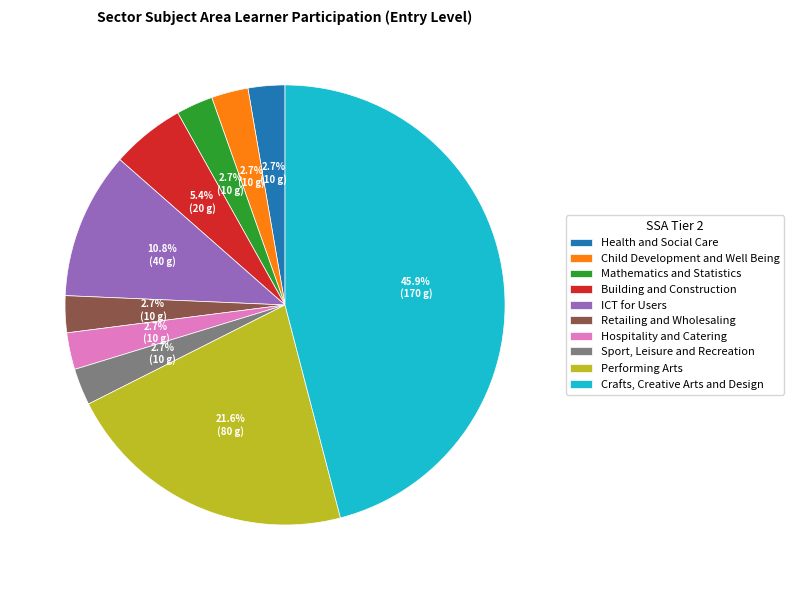

What percentage is the Sport, Leisure and Recreation slice, to the nearest percent?

3%